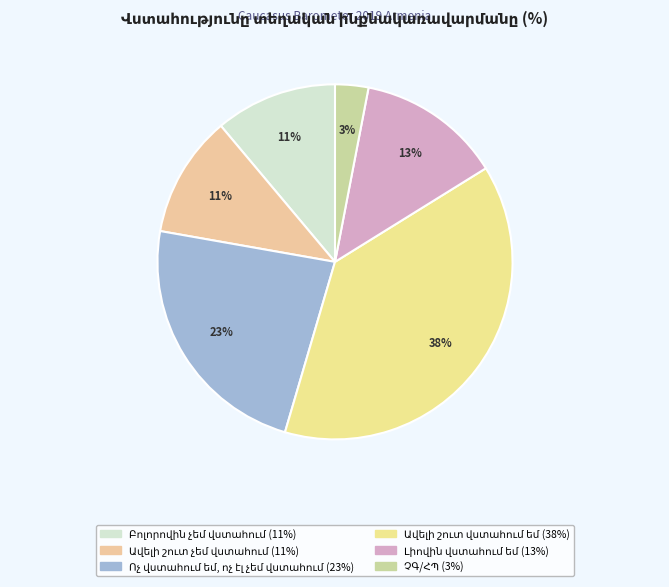

Rank the categories by value from lowest to highest.

ՉԳ/ՀՊ, Բոլորովին չեմ վստահում, Ավելի շուտ չեմ վստահում, Լիովին վստահում եմ, Ոչ վստահում եմ, ոչ էլ չեմ վստահում, Ավելի շուտ վստահում եմ